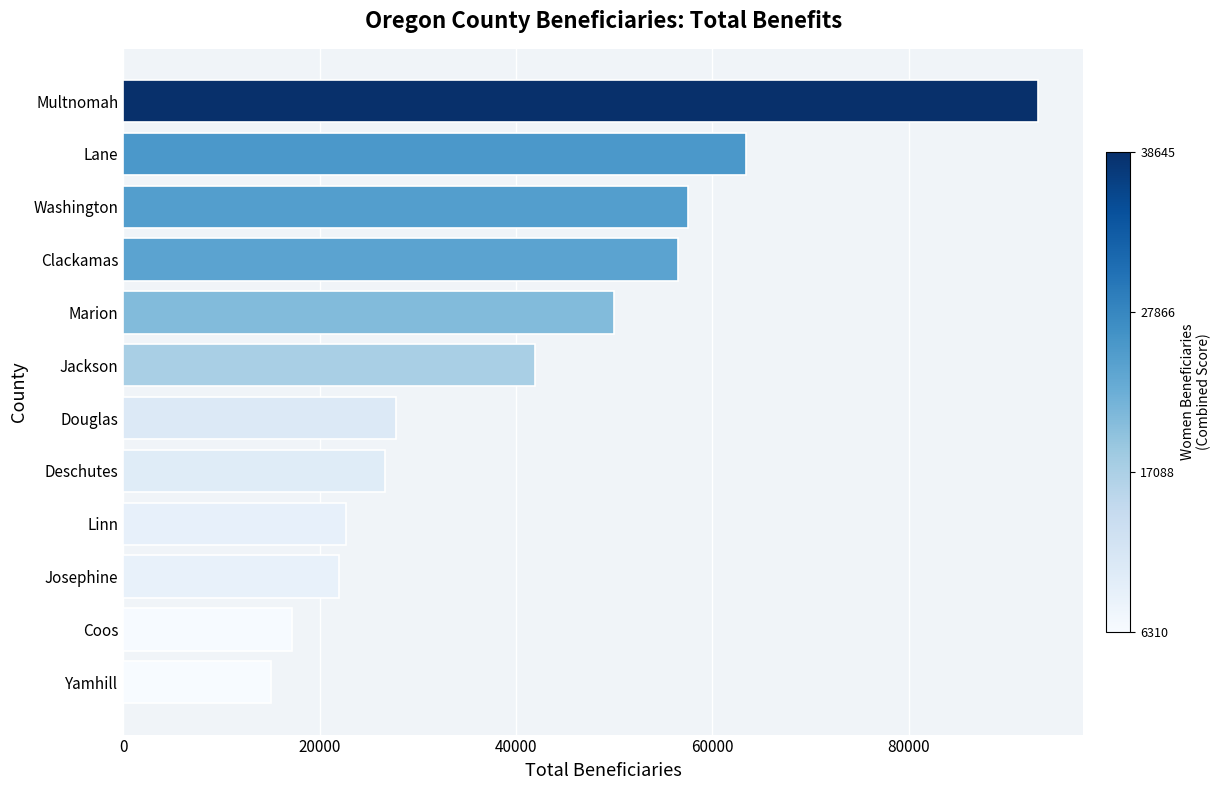

Is it true that the value at Multnomah is 142247?

False